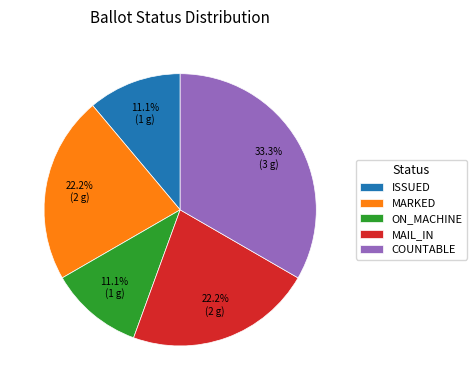

To the nearest percent, what is the difference between the MAIL_IN and ON_MACHINE slice percentages?

11%